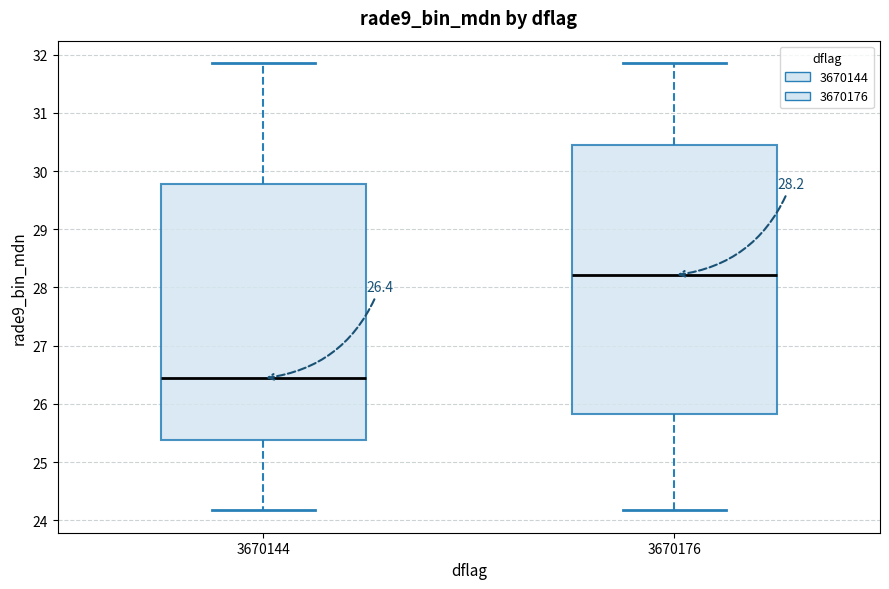

Which box's median line is the lowest?

3670144